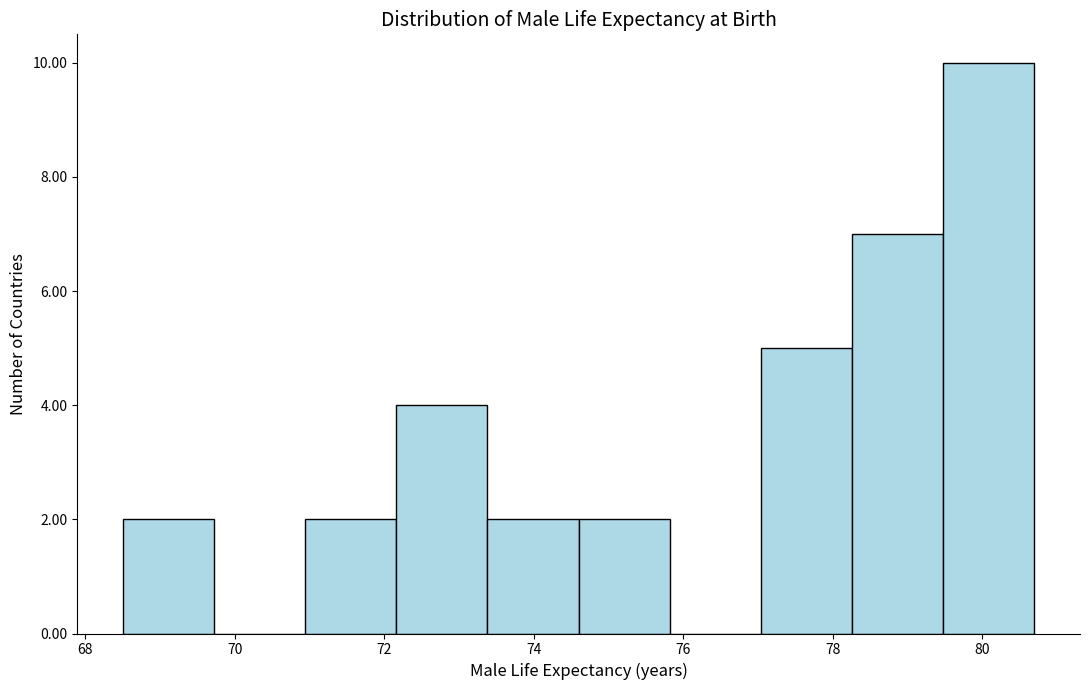

How tall is the bar that spans 77.04 to 78.26 on the x-axis? Neither the bar edges nor the heights are printed on the chart, so give them approximately, as read against the axes.

5